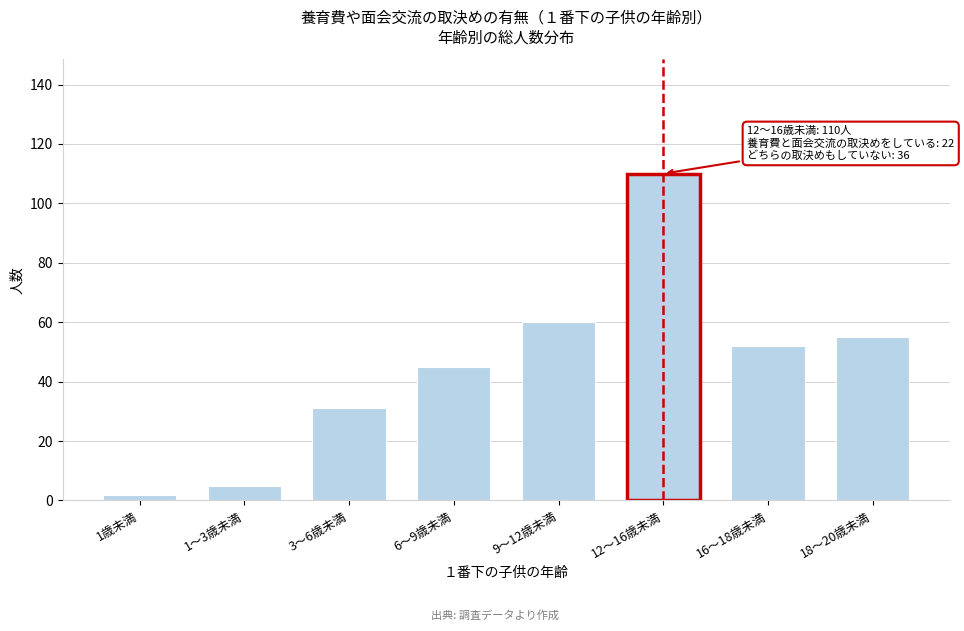

Reading left to right, extract all data points from this chart.

1歳未満=2	1～3歳未満=5	3～6歳未満=31	6～9歳未満=45	9～12歳未満=60	12～16歳未満=110	16～18歳未満=52	18～20歳未満=55